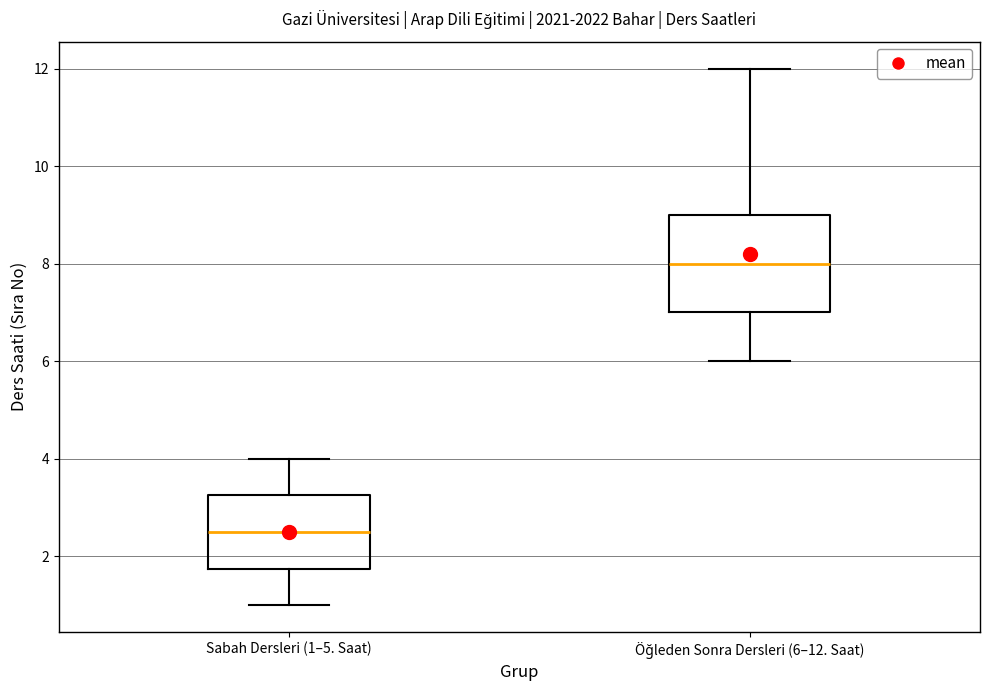

Comparing the boxes themselves (not the whiskers), which one is the tallest?

Öğleden Sonra Dersleri (6–12. Saat)